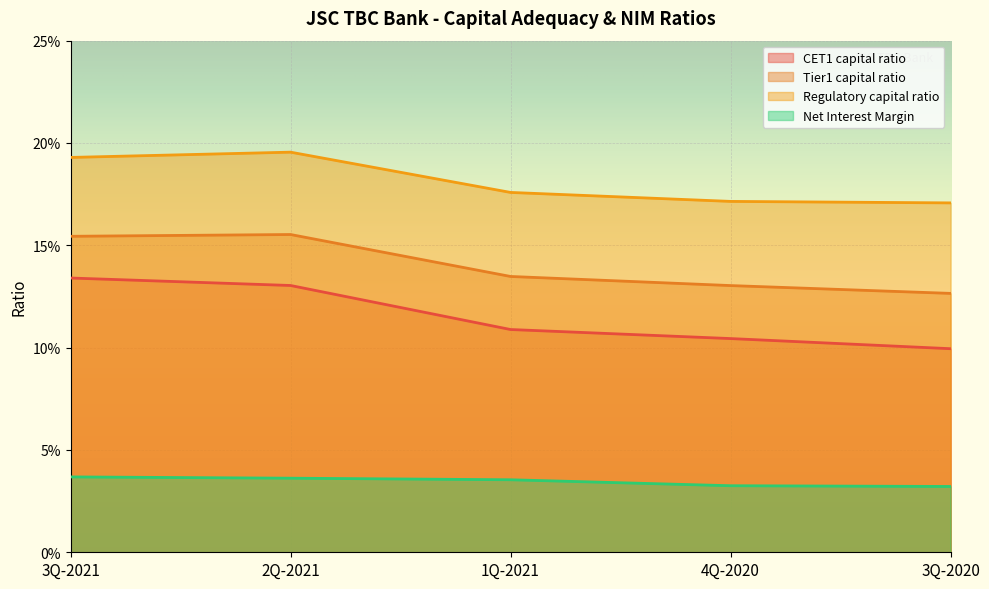

Reading left to right, extract all data points from this chart.

CET1 capital ratio: 3Q-2021=0.1	2Q-2021=0.1	1Q-2021=0.1	4Q-2020=0.1	3Q-2020=0.1
Tier1 capital ratio: 3Q-2021=0.2	2Q-2021=0.2	1Q-2021=0.1	4Q-2020=0.1	3Q-2020=0.1
Regulatory capital ratio: 3Q-2021=0.2	2Q-2021=0.2	1Q-2021=0.2	4Q-2020=0.2	3Q-2020=0.2
Net Interest Margin: 3Q-2021=0.0	2Q-2021=0.0	1Q-2021=0.0	4Q-2020=0.0	3Q-2020=0.0